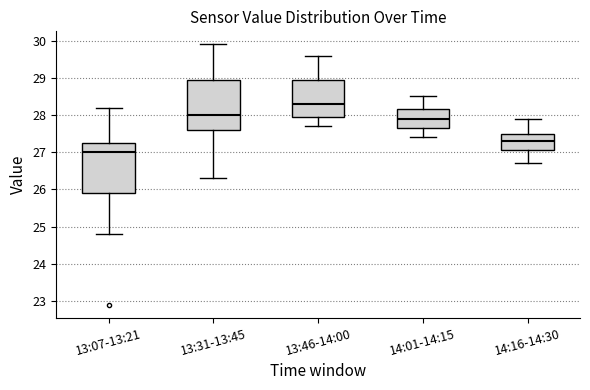

Reading left to right, read every box against the y-axis: the position of its median line, the range the box covers, and the ends of its whiskers. The values are not printed on the chart, so give them approximately, as read against the axis.

13:07-13:21: median 27.0, box 25.9 to 27.3, whiskers 24.8 to 28.2
13:31-13:45: median 28.0, box 27.6 to 29.0, whiskers 26.3 to 29.9
13:46-14:00: median 28.3, box 28.0 to 29.0, whiskers 27.7 to 29.6
14:01-14:15: median 27.9, box 27.7 to 28.2, whiskers 27.4 to 28.5
14:16-14:30: median 27.3, box 27.1 to 27.5, whiskers 26.7 to 27.9